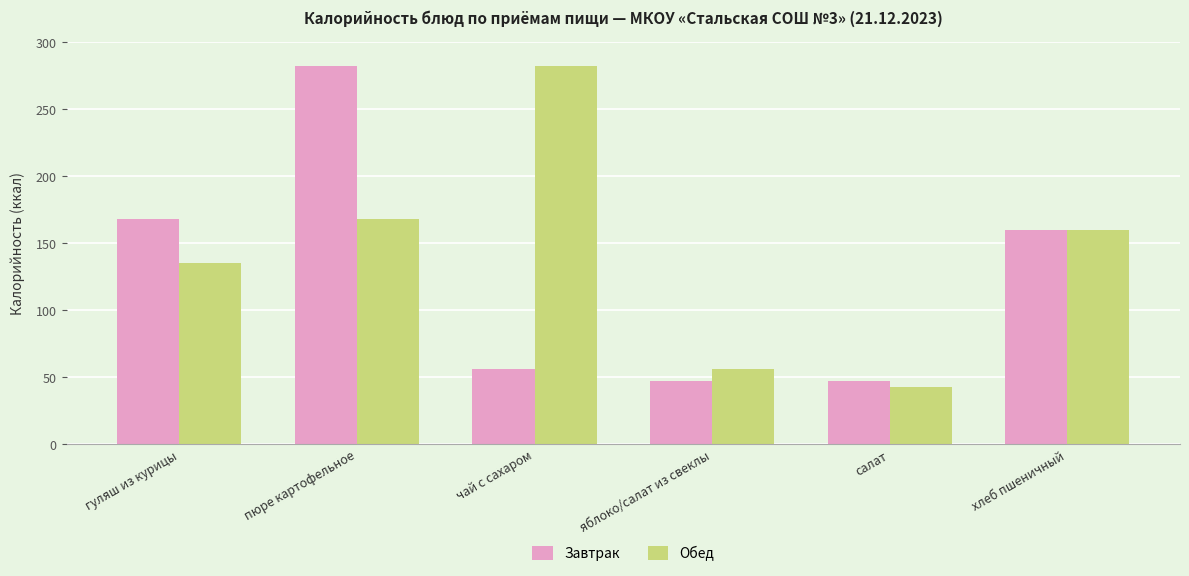

What position from the left is пюре картофельное?

2